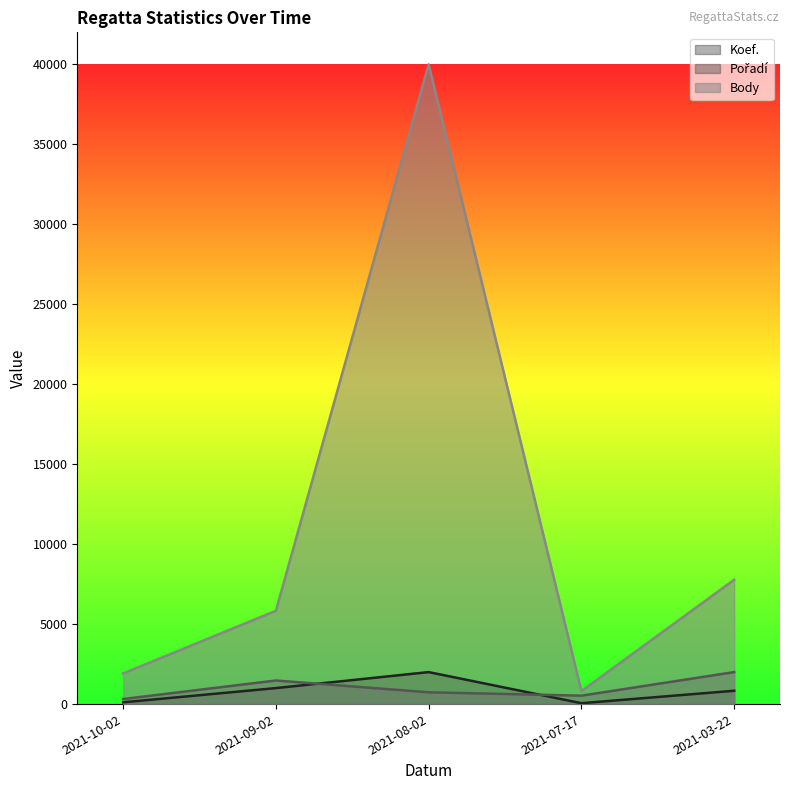

What is the label of the 5th point from the right?

2021-10-02